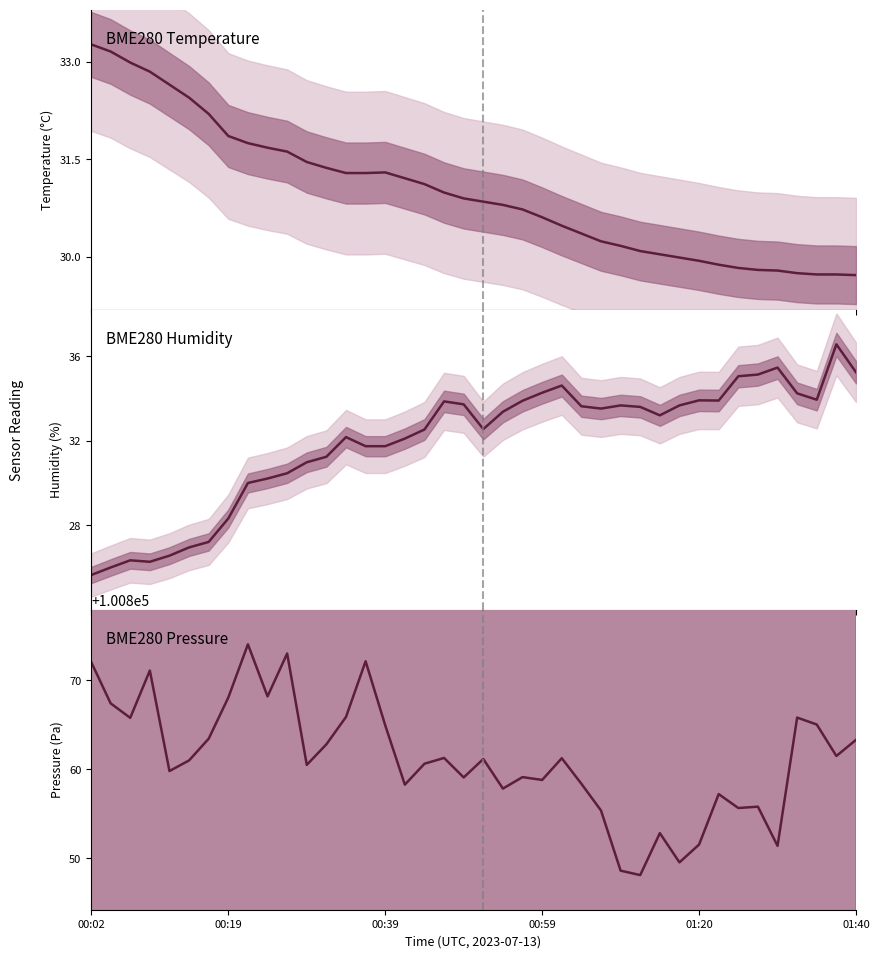

Which series changed the most between 00:04 and 01:12?

BME280_pressure